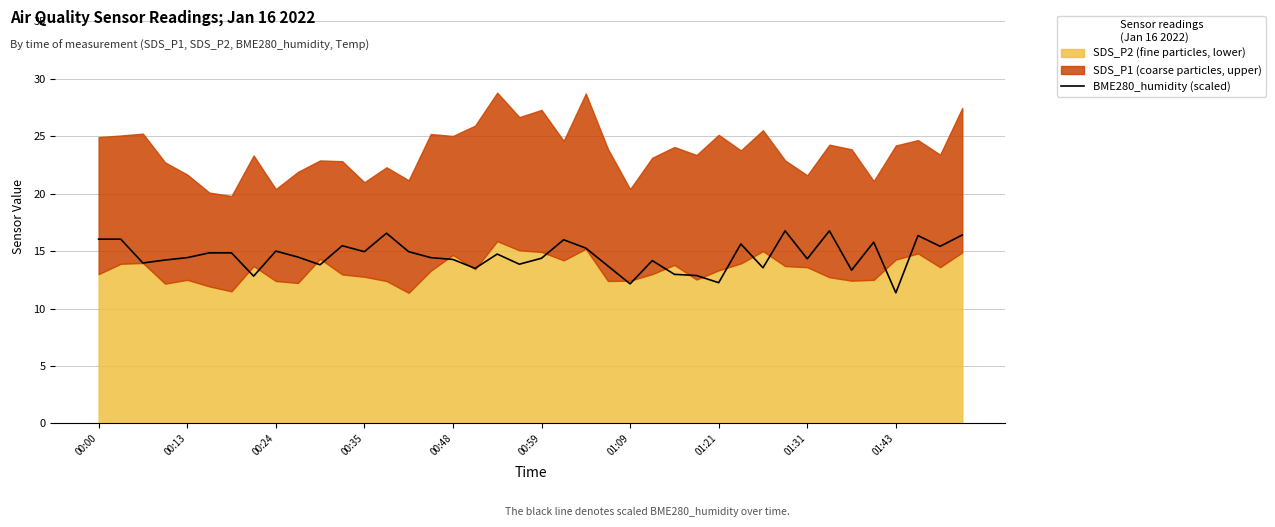

What is the minimum value for BME280_humidity (scaled)?

11.4